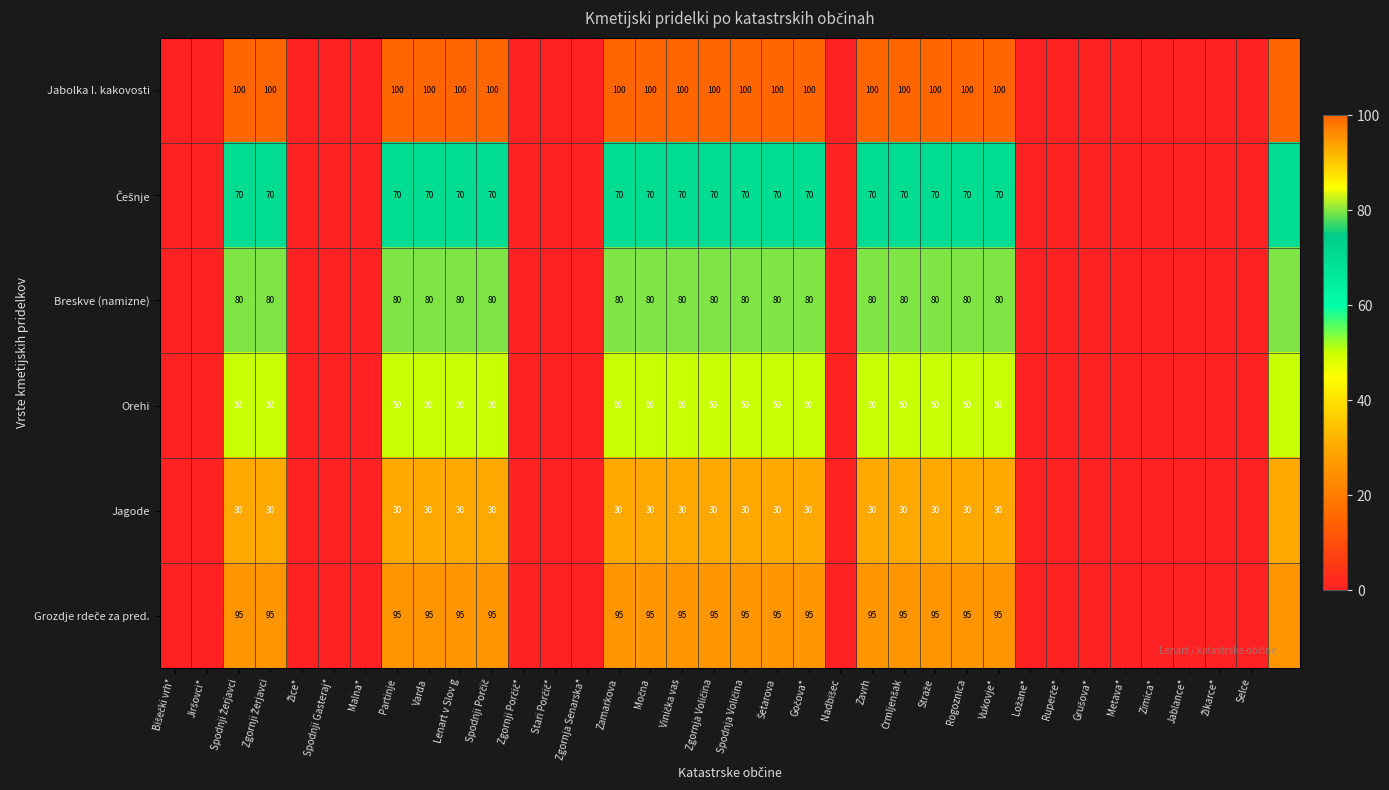

Is it true that Breskve (namizne) equals 80 at Varda?

True